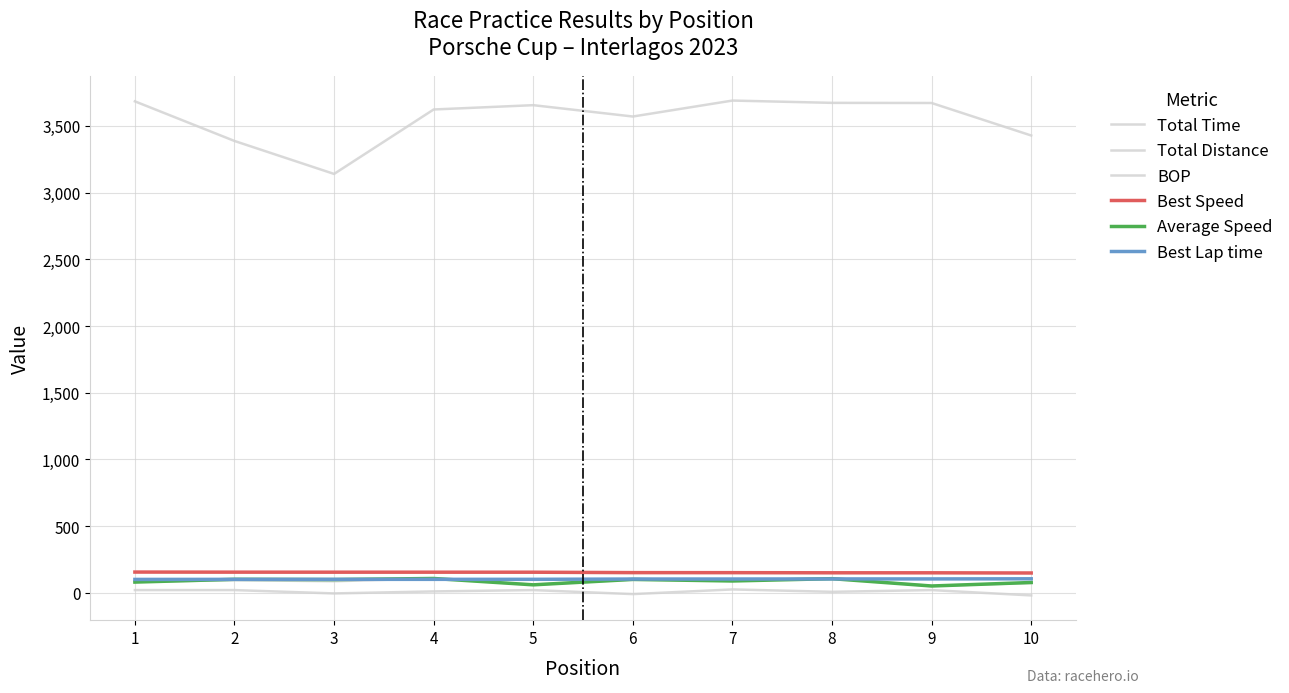

What is the difference between the maximum and minimum values in the Best Speed series?

7.0